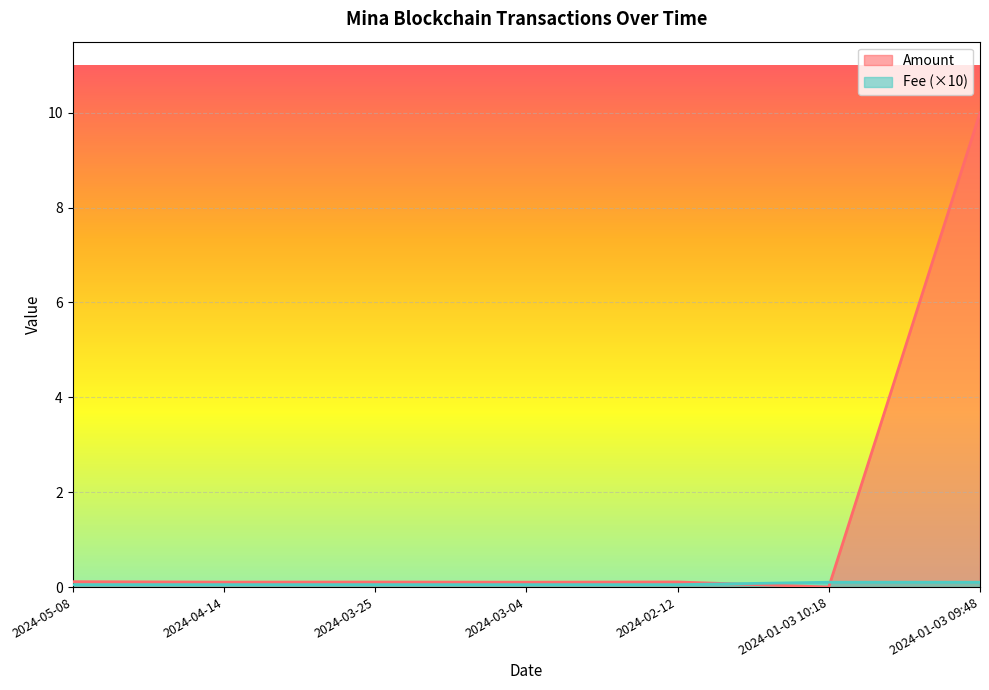

True or false: Amount has a value of 0.0 at 2024-01-03 10:18.

True